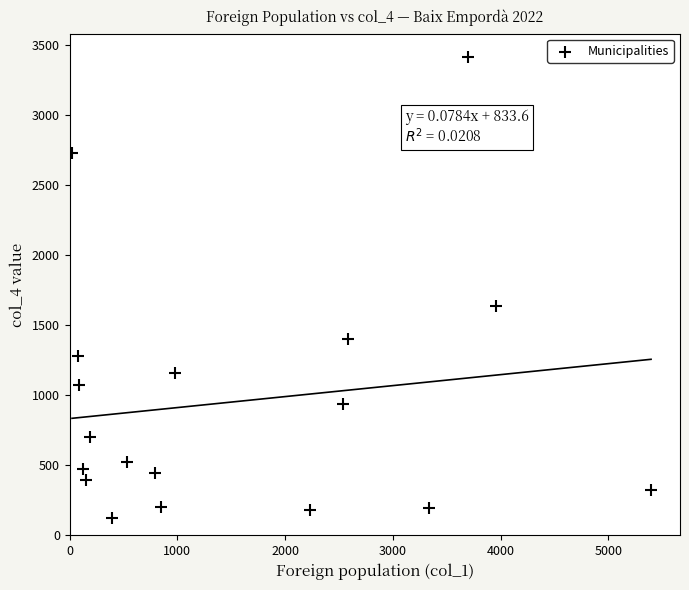

What Y value in the scatter plot is closest to 1772?

1638